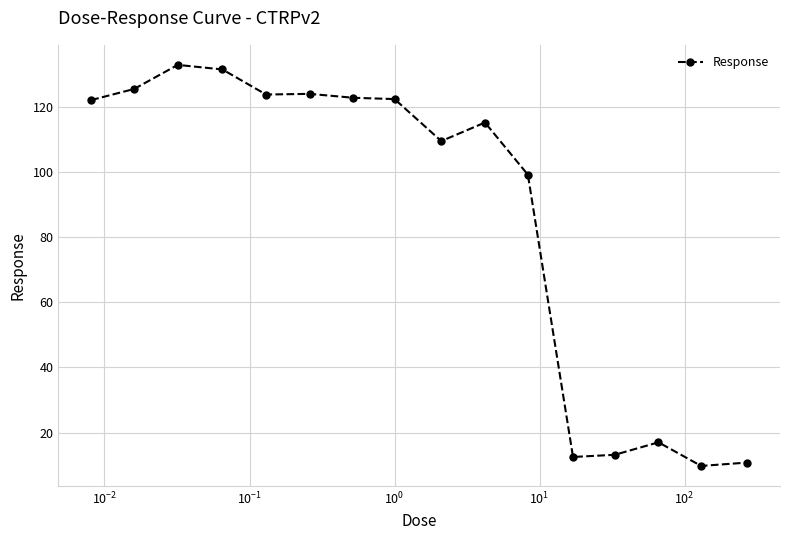

What is the minimum value shown in the chart?

9.8